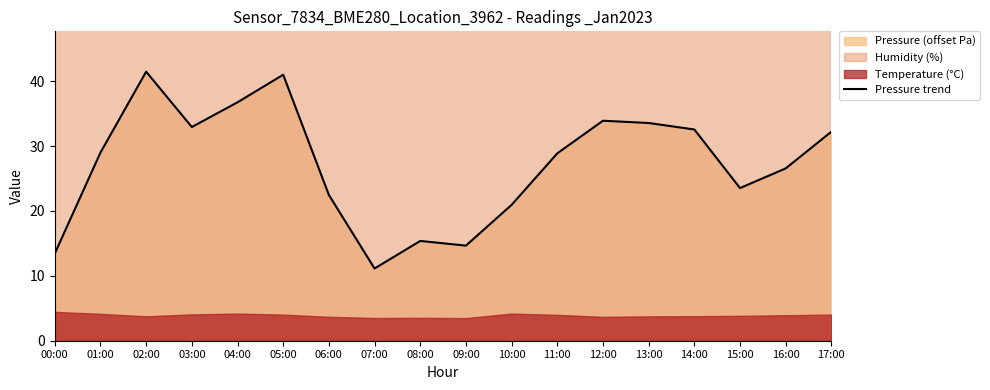

At which label does the data first exceed 29?

02:00